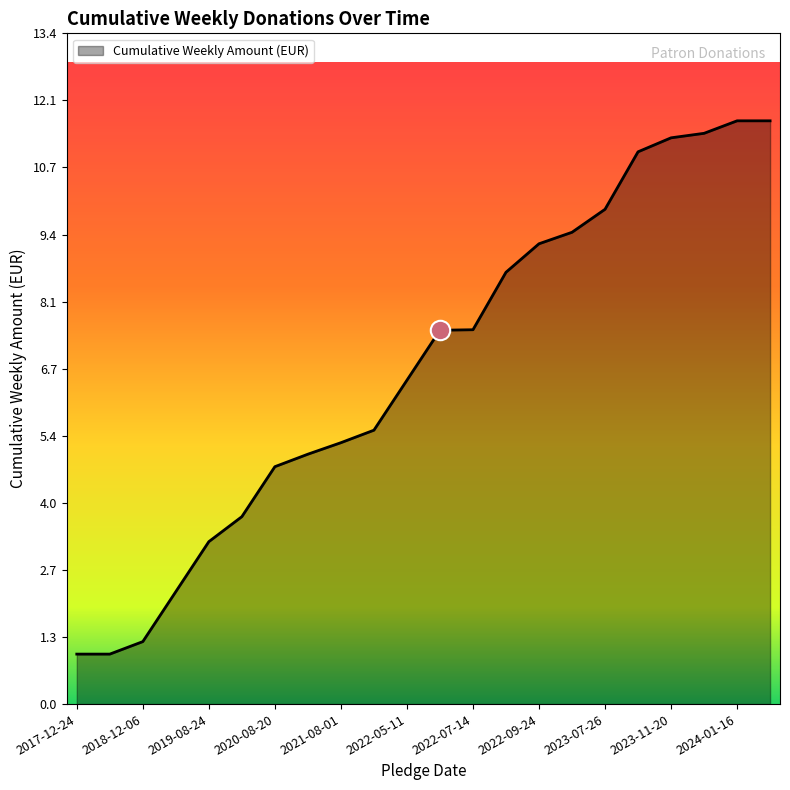

How many series are shown in this chart?

1